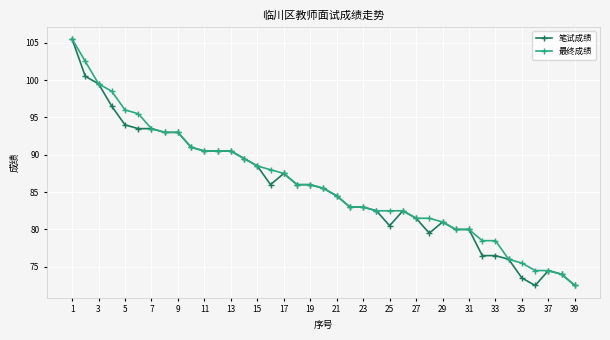

Count the number of categories in the chart.

39